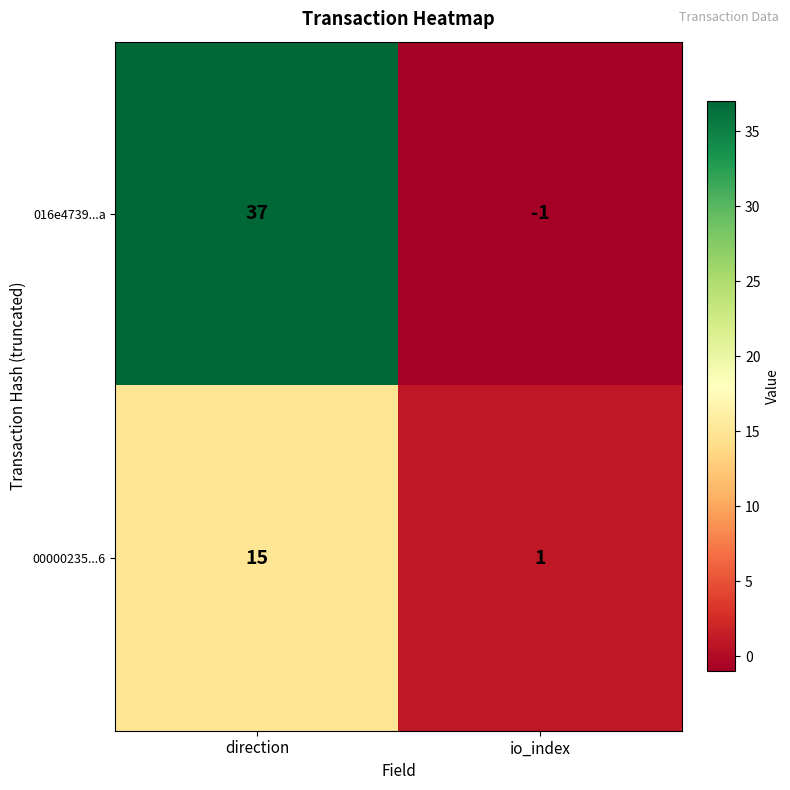

What is the highest value of the 00000235...6 series?

15